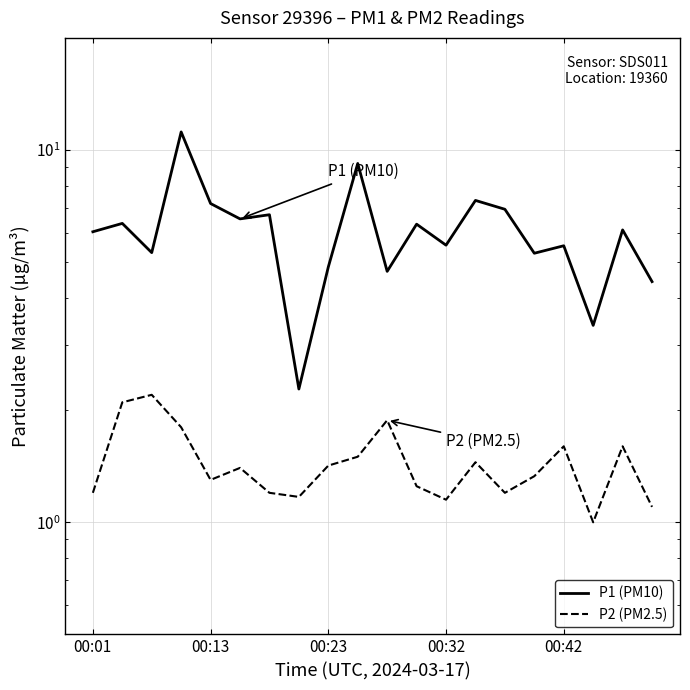

Reading left to right, extract all data points from this chart.

P1 (PM10): 6.0	6.3	5.3	11.2	7.2	6.5	6.7	2.3	4.8	9.2	4.7	6.3	5.5	7.3	6.9	5.3	5.5	3.4	6.1	4.4
P2 (PM2.5): 1.2	2.1	2.2	1.8	1.3	1.4	1.2	1.2	1.4	1.5	1.9	1.2	1.1	1.4	1.2	1.3	1.6	1.0	1.6	1.1